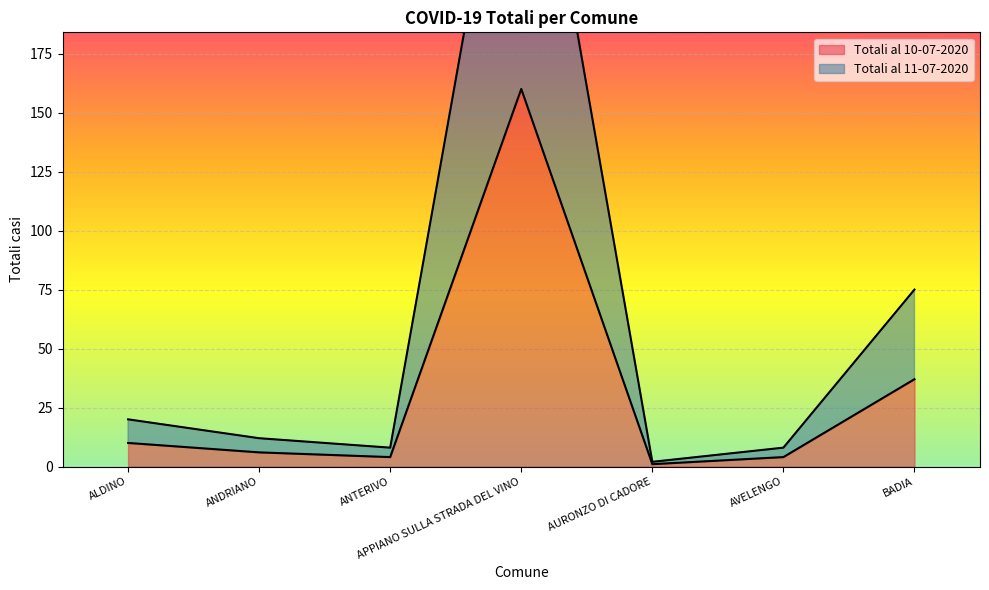

What is the difference between the second highest and second lowest values in the Totali al 10-07-2020 series?

33